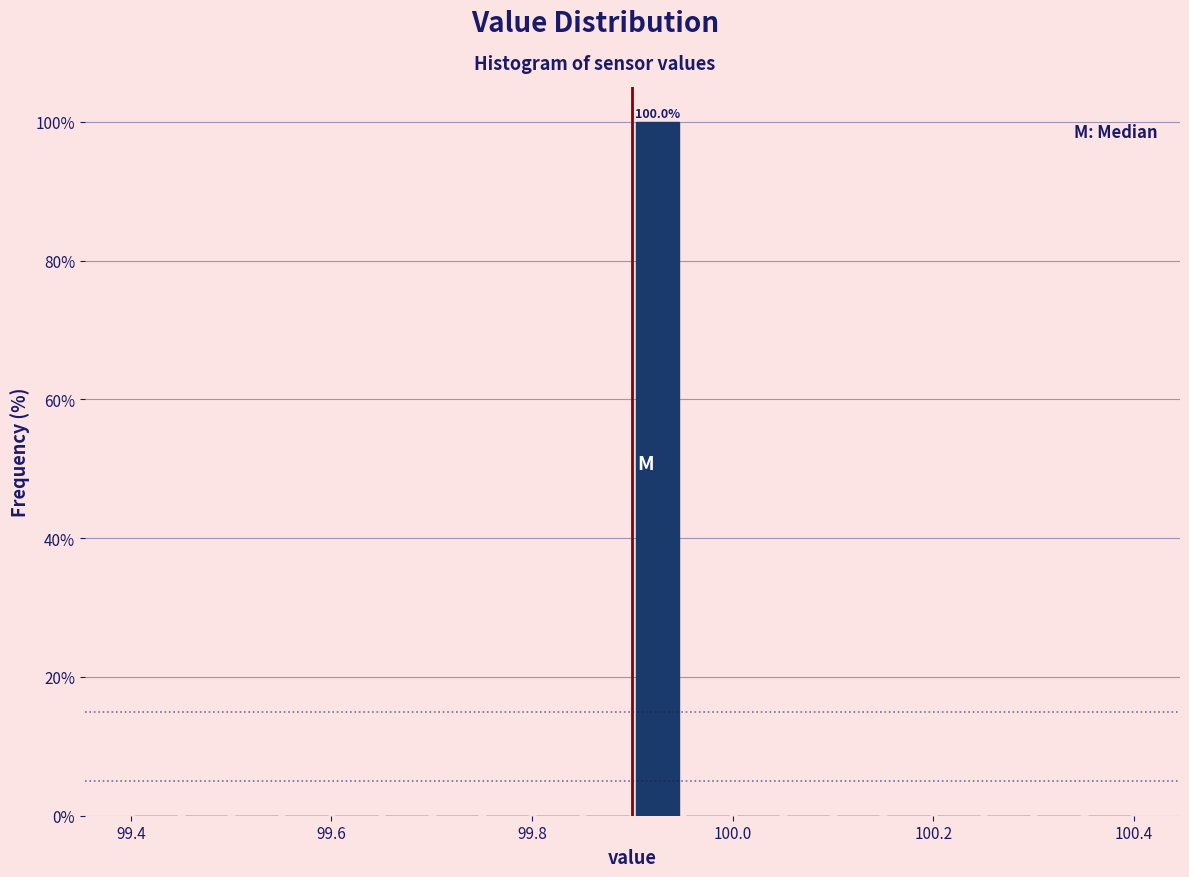

Around what value on the x-axis is the tallest bar? Give the approximate position of its centre, as read against the axis.

99.92